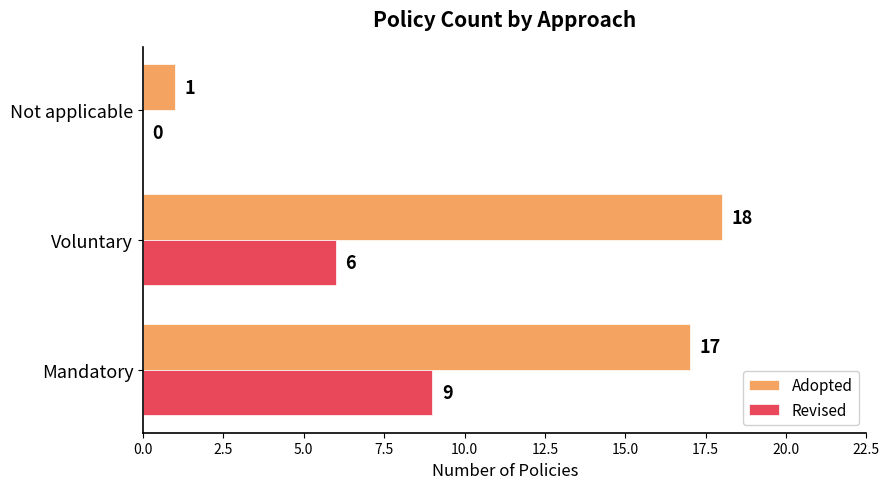

What is the highest value of the Revised series?

9